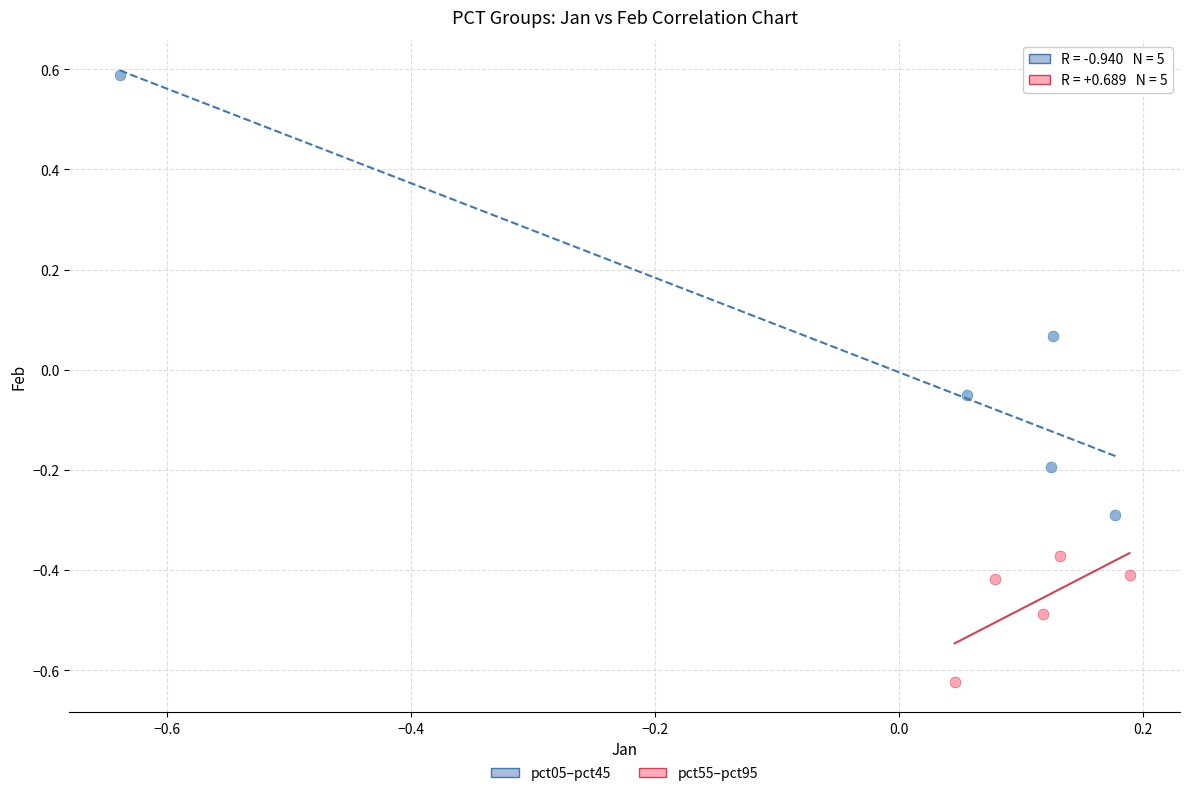

What are all the series names shown in the legend?

pct05–pct45, pct55–pct95